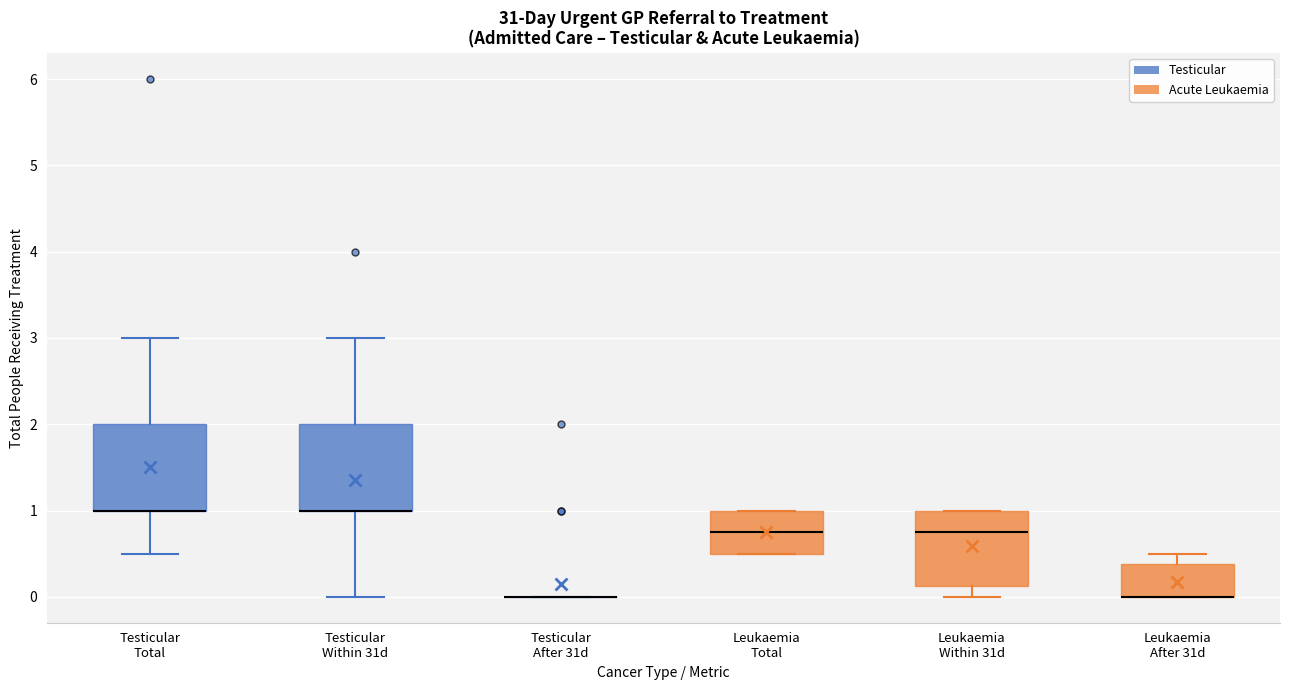

Reading left to right, read every box against the y-axis: the position of its median line, the range the box covers, and the ends of its whiskers. The values are not printed on the chart, so give them approximately, as read against the axis.

Testicular Total: median 1.0 (drawn on the box's lower edge), box 1.0 to 2.0, whiskers 0.5 to 3.0
Testicular Within 31d: median 1.0 (drawn on the box's lower edge), box 1.0 to 2.0, whiskers 0.0 to 3.0
Testicular After 31d: box collapsed to a line at 0.0, whiskers 0.0 to 0.0
Leukaemia Total: median 0.8, box 0.5 to 1.0, whiskers 0.5 to 1.0
Leukaemia Within 31d: median 0.8, box 0.1 to 1.0, whiskers 0.0 to 1.0
Leukaemia After 31d: median 0.0 (drawn on the box's lower edge), box 0.0 to 0.4, whiskers 0.0 to 0.5